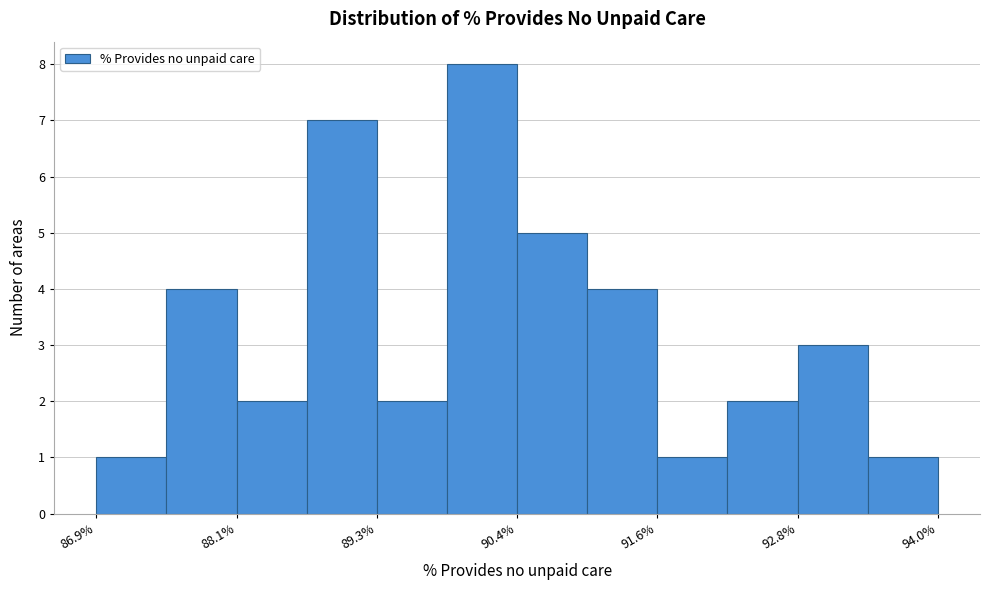

Around what value on the x-axis is the tallest bar? Give the approximate position of its centre, as read against the axis.

90.2